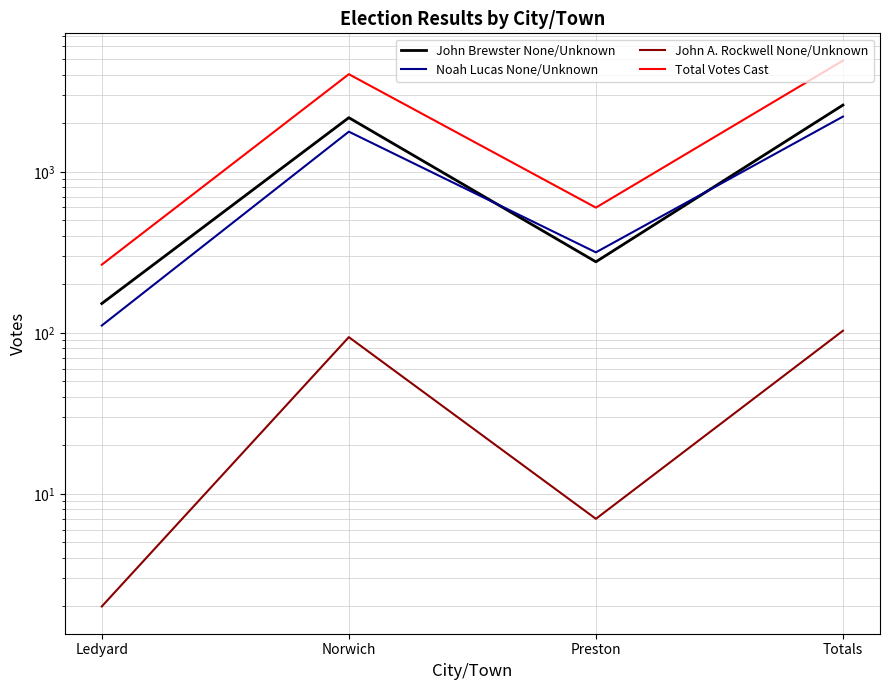

The Total Votes Cast series shows 265 at Ledyard. True or false?

True